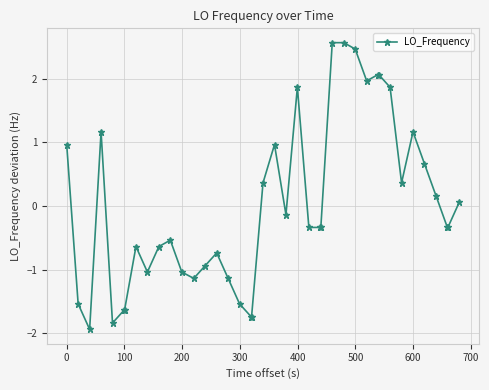

What is the value of the 38th point from the left?

-0.3